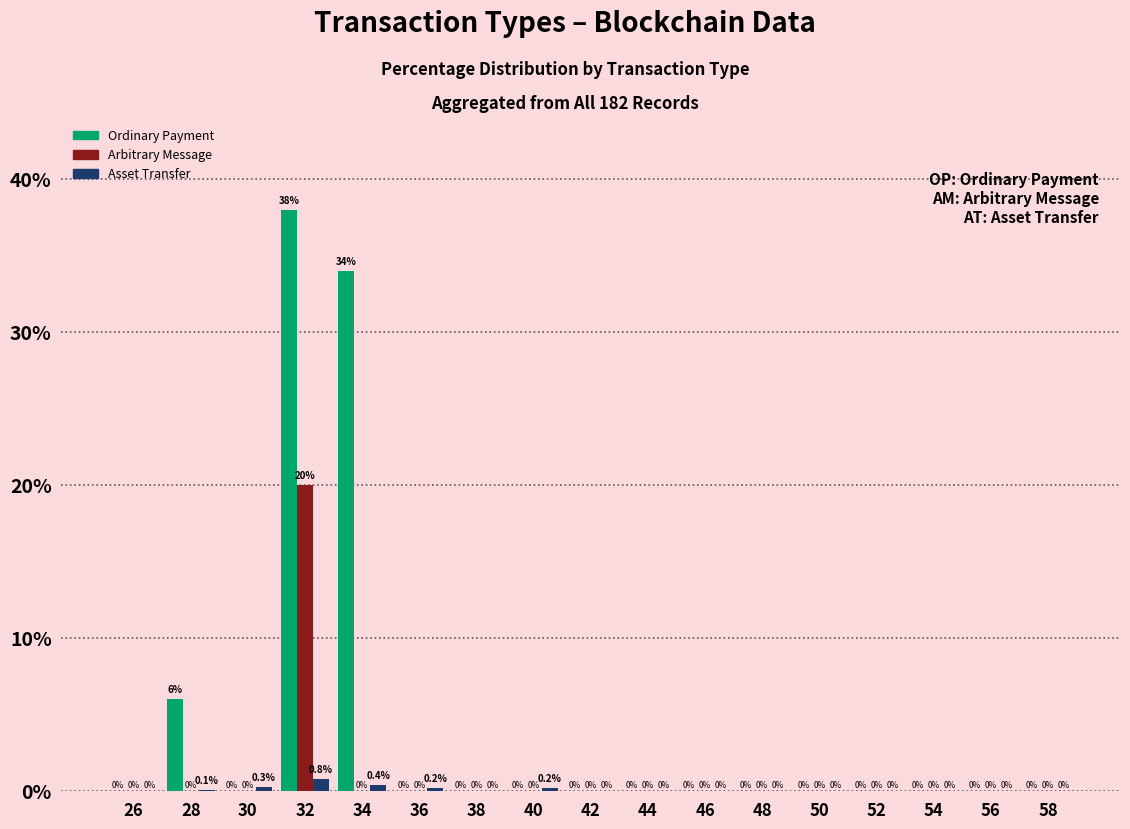

Reading left to right, what are all the values shown in this chart?

Ordinary Payment: 26=0.0	28=6.0	30=0.0	32=38.0	34=34.0	36=0.0	38=0.0	40=0.0	42=0.0	44=0.0	46=0.0	48=0.0	50=0.0	52=0.0	54=0.0	56=0.0	58=0.0
Arbitrary Message: 26=0.0	28=0.0	30=0.0	32=20.0	34=0.0	36=0.0	38=0.0	40=0.0	42=0.0	44=0.0	46=0.0	48=0.0	50=0.0	52=0.0	54=0.0	56=0.0	58=0.0
Asset Transfer: 26=0.0	28=0.1	30=0.3	32=0.8	34=0.4	36=0.2	38=0.0	40=0.2	42=0.0	44=0.0	46=0.0	48=0.0	50=0.0	52=0.0	54=0.0	56=0.0	58=0.0